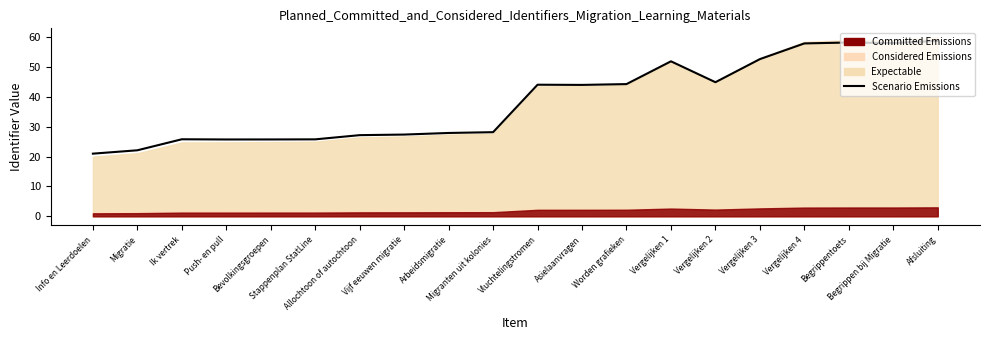

True or false: the data has more than 0 interior local peaks.

True